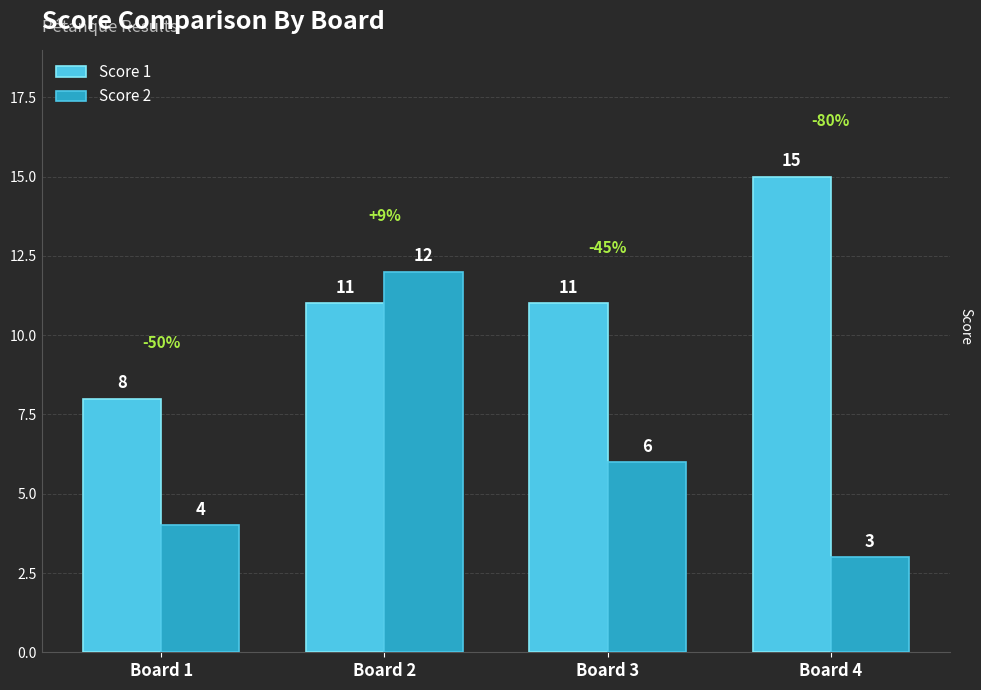

Which series has the largest total across all categories?

Score 1